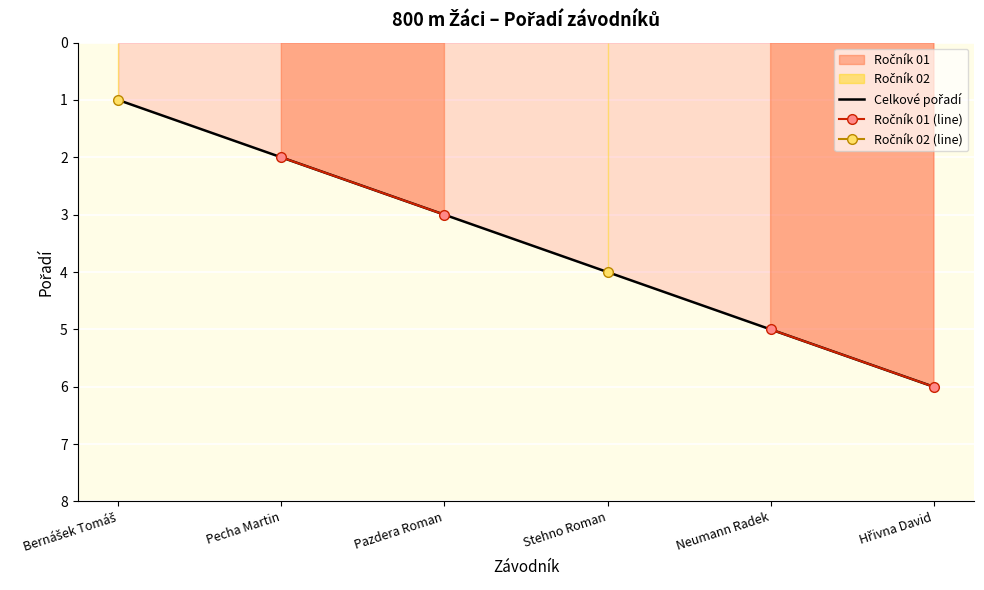

True or false: Celkové pořadí and Ročník 01 (line) intersect in this chart.

False